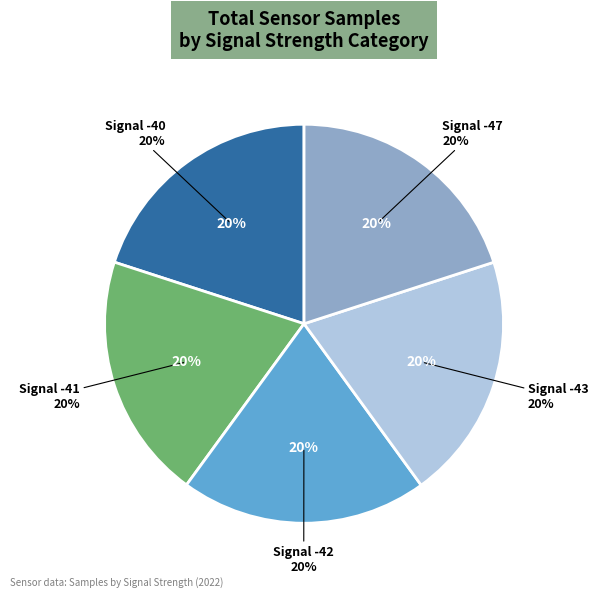

Which slice is the smallest?

Signal -41